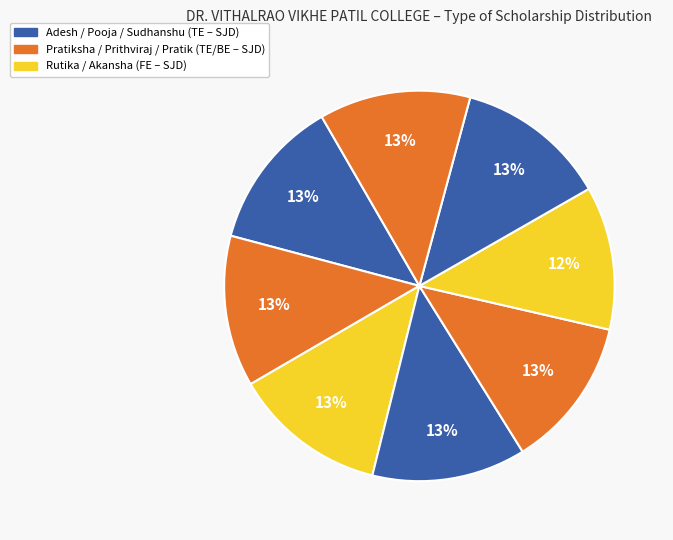

To the nearest percent, what is the average slice percentage?

12%